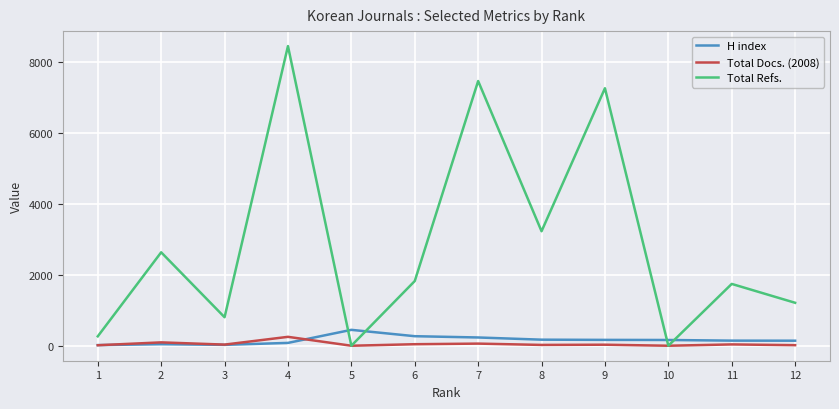

Count the number of categories in the chart.

12